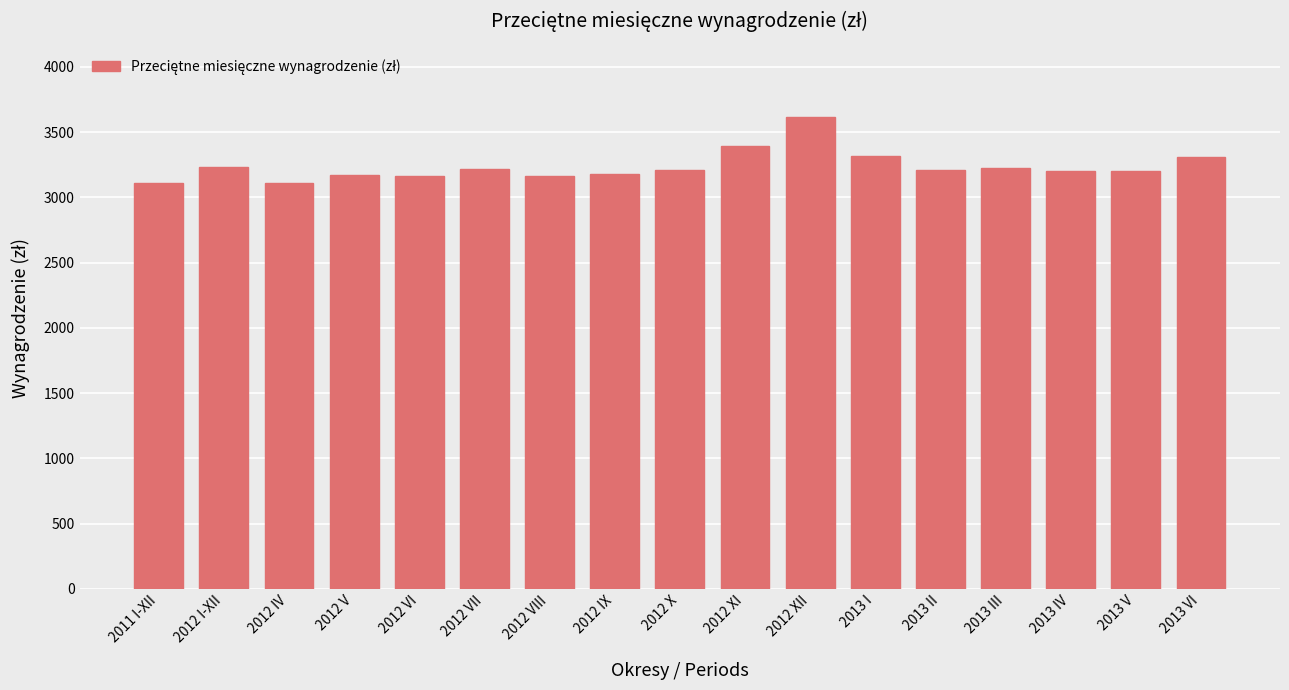

What is the ratio of the value at 2012 IX to the value at 2012 IV?

1.0